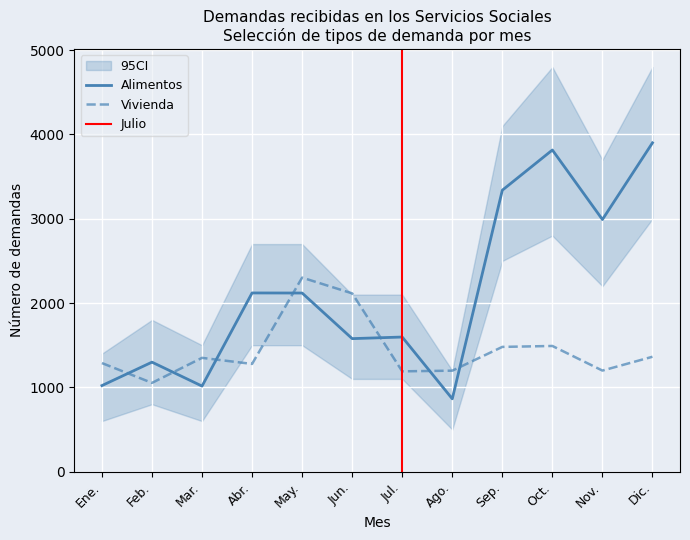

Between Abr. and Oct., which is larger?

Oct.